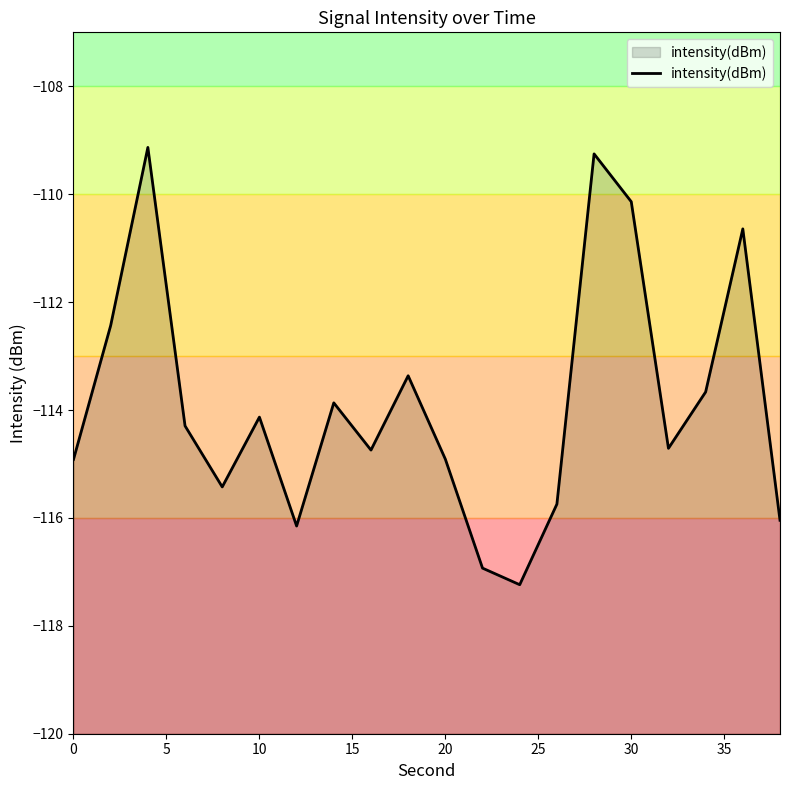

What is the smallest value displayed?

-117.2